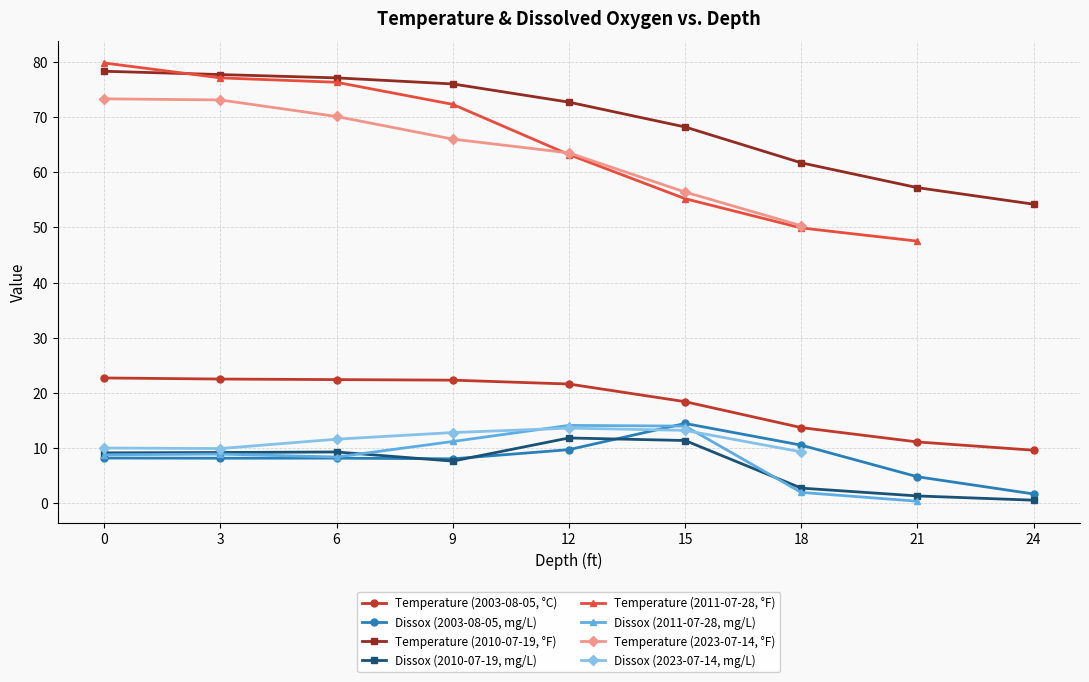

True or false: Dissox (2010-07-19, mg/L) has more than 1 interior local peaks.

True